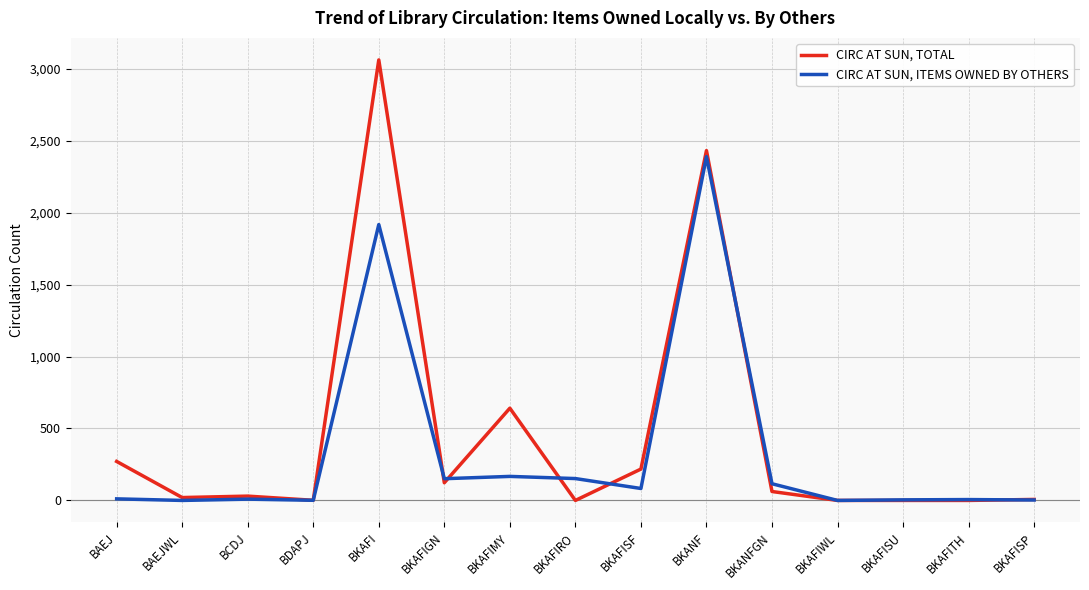

Which category has the highest value in the CIRC AT SUN, ITEMS OWNED BY OTHERS series?

BKANF